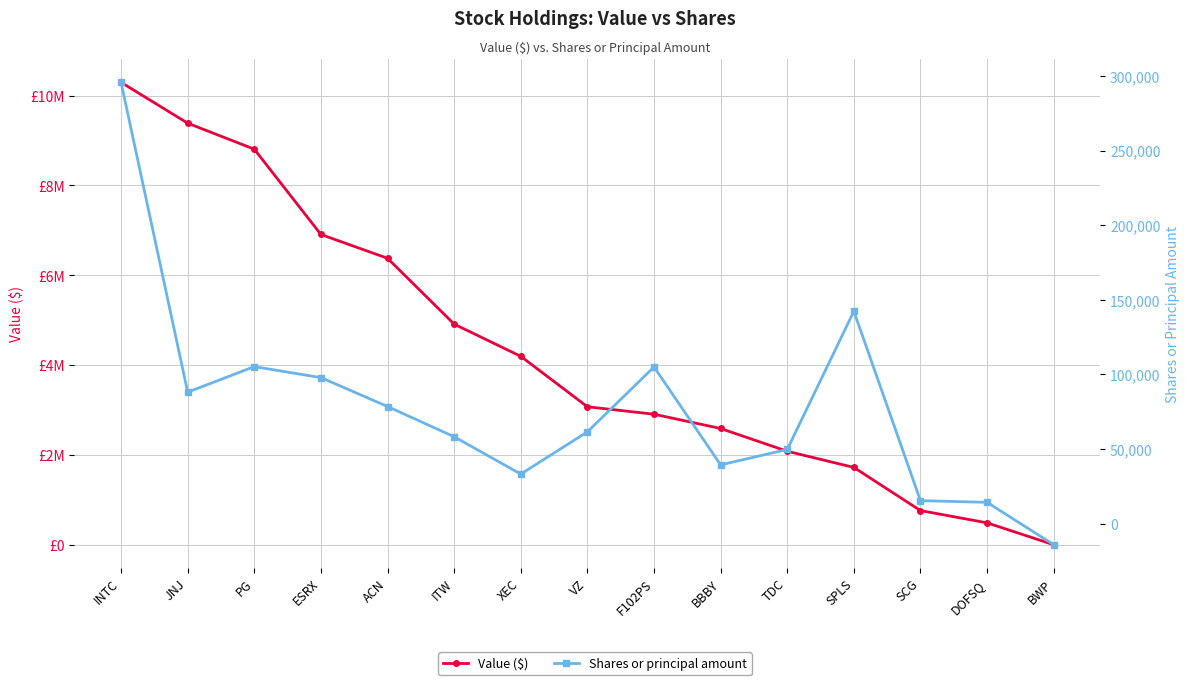

True or false: Value ($) and Shares or principal amount intersect in this chart.

False